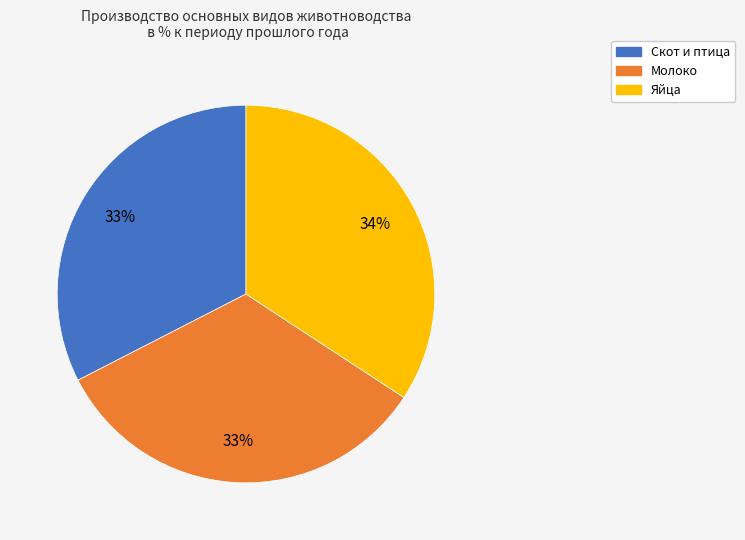

To the nearest percent, what is the combined percentage of Молоко and Скот и птица?

66%